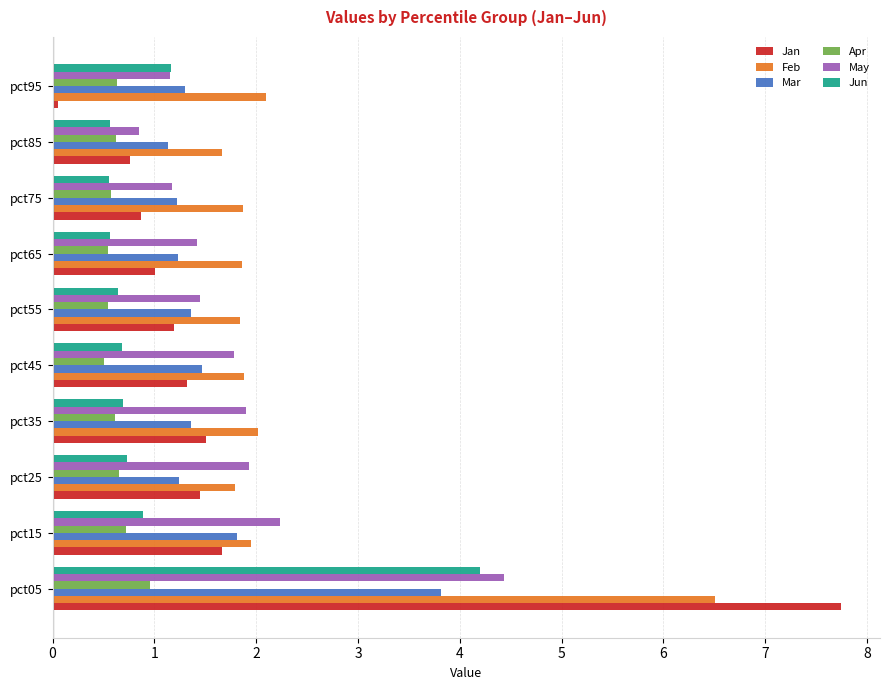

At which category does the chart reach its minimum across all series?

pct95